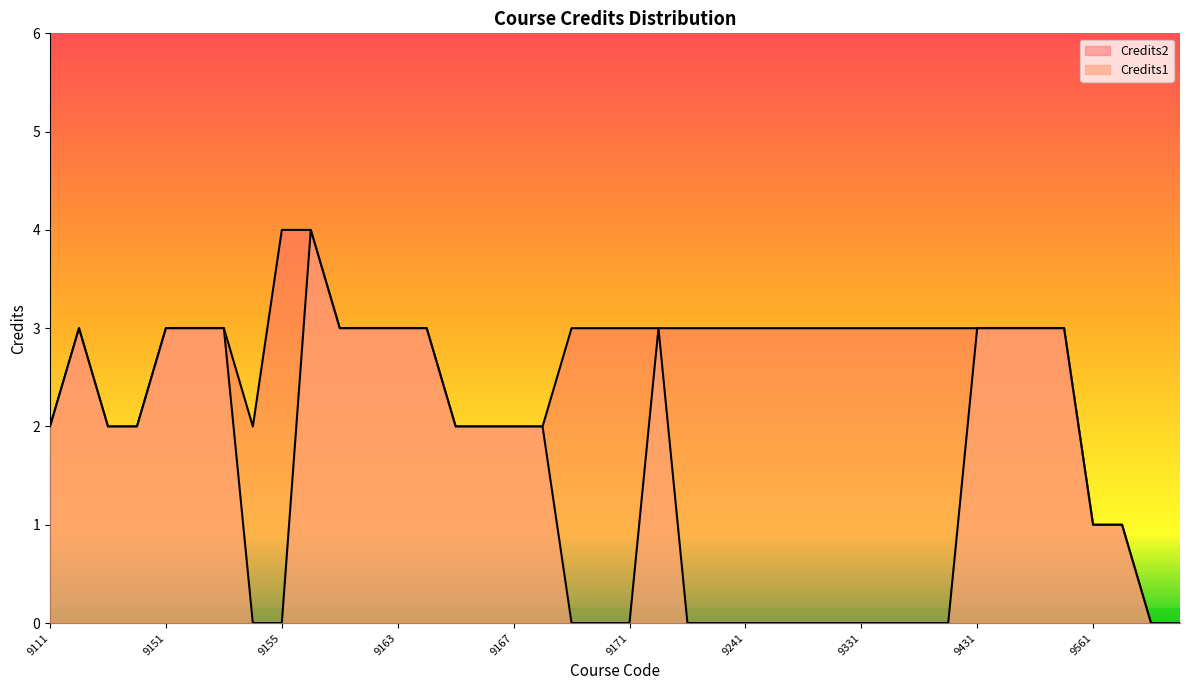

List the series in order of their peak value, lowest first.

Credits1, Credits2